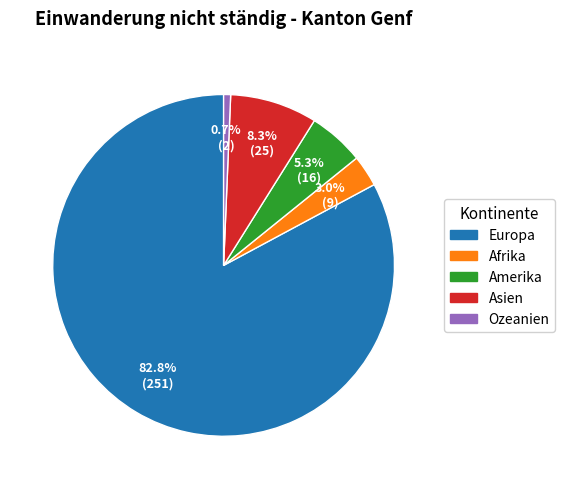

Approximately how many times larger is the value at Ozeanien compared to Asien?

0.1